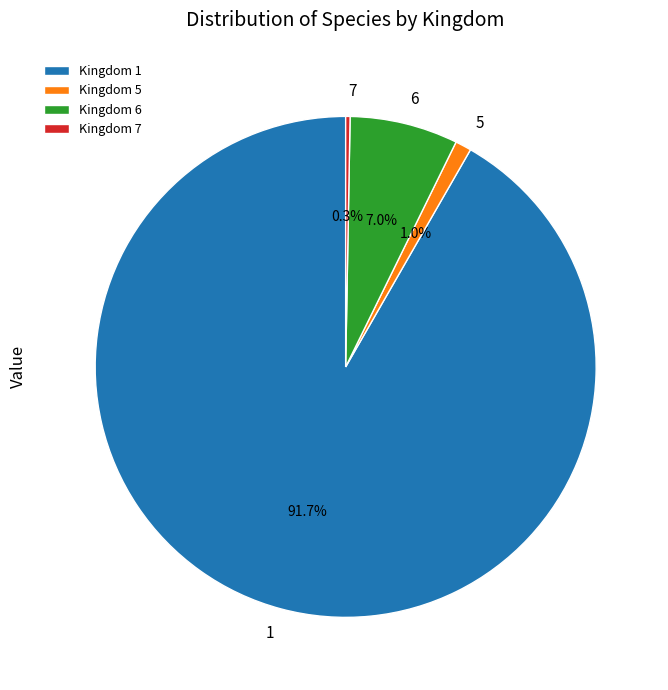

Which has a higher value, Kingdom 7 or Kingdom 6?

Kingdom 6